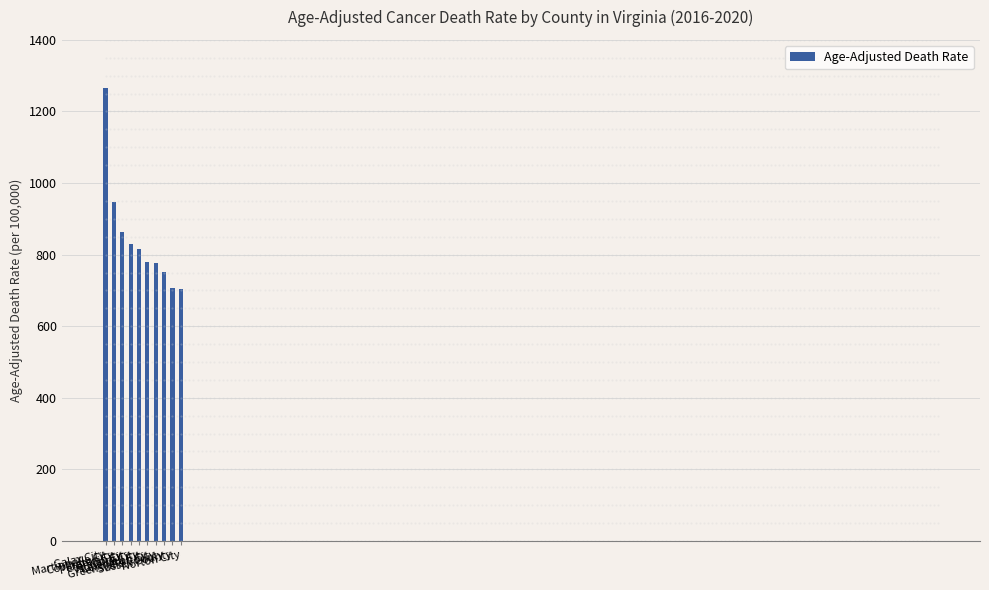

What is the maximum value shown in the chart?

1266.9